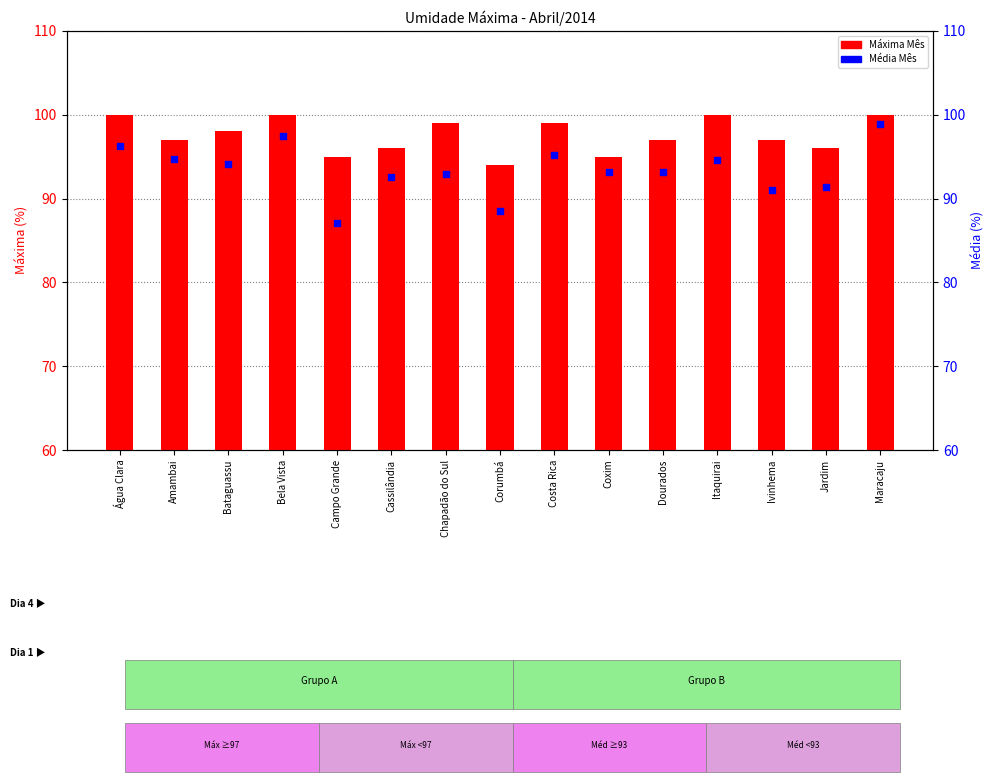

Which series reaches the minimum Y coordinate?

Média Mês